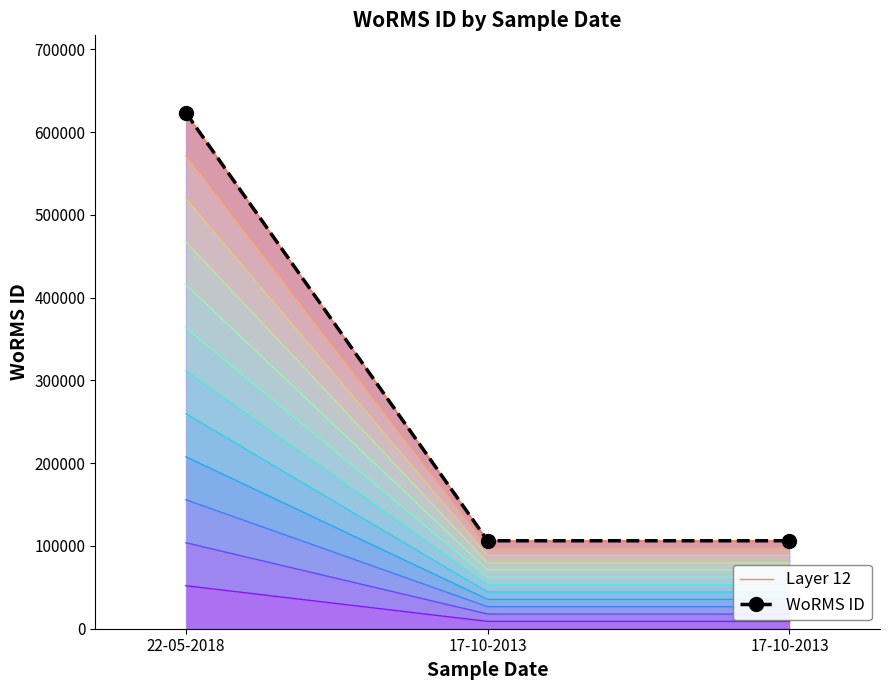

Between 17-10-2013 and 22-05-2018, which is larger?

22-05-2018